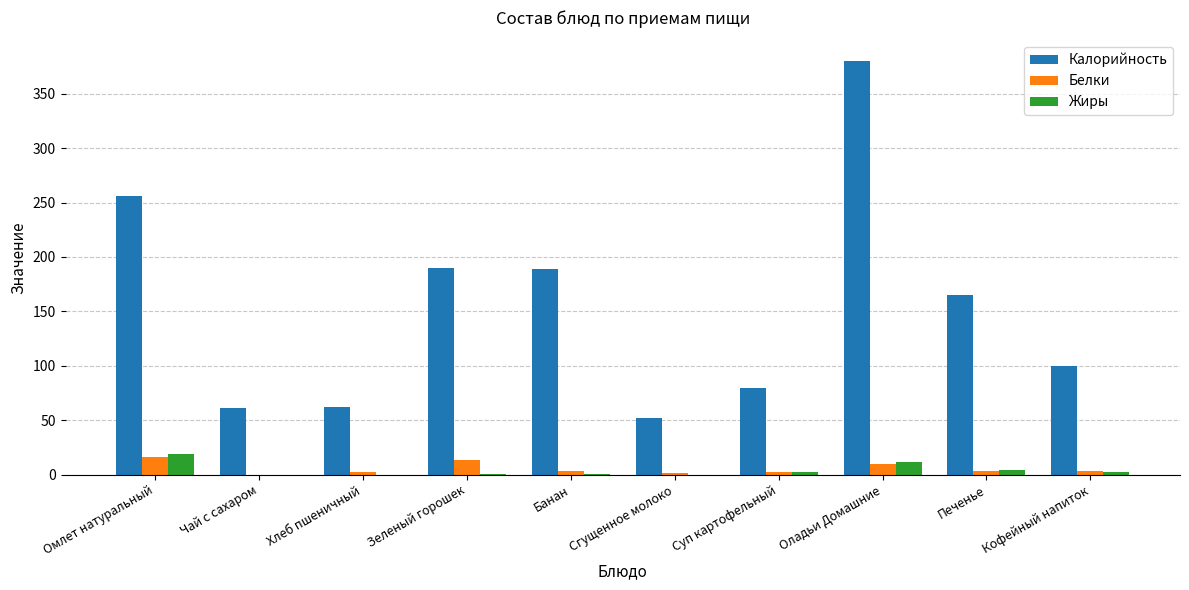

Are the bars grouped side by side (vs. stacked)?

Yes